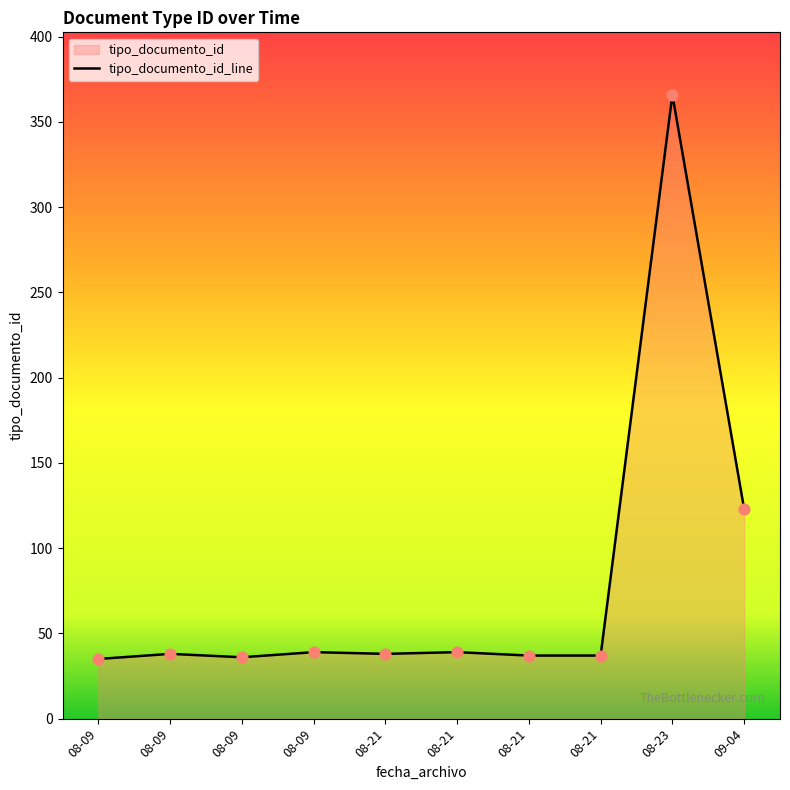

Approximately how many times larger is the value at 08-09 compared to 08-09?

1.0